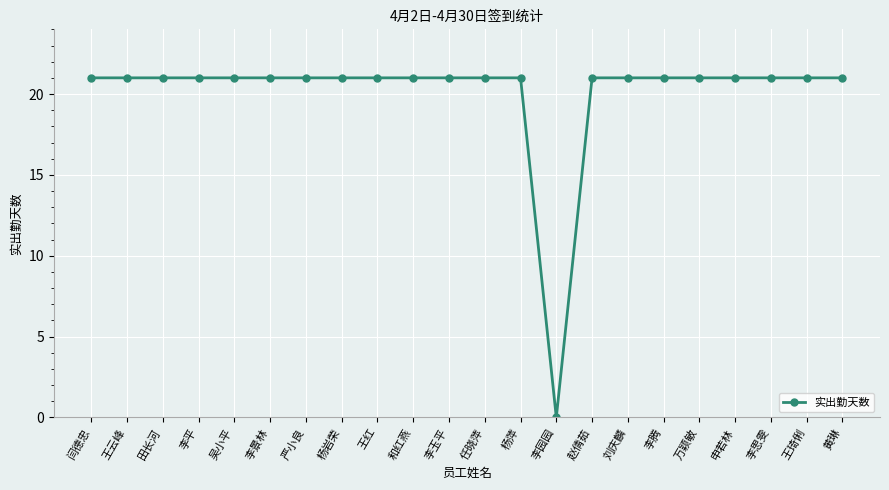

Reading left to right, list all the values displayed in this chart.

闫德忠=21	王云峰=21	田长河=21	李平=21	吴小平=21	李景林=21	严小良=21	杨岩荣=21	王红=21	和红燕=21	李玉平=21	任晓萍=21	杨萍=21	李园园=0	赵倩茹=21	刘庆麟=21	李腾=21	万颖敏=21	申若林=21	李思雯=21	王琦俐=21	黄琳=21